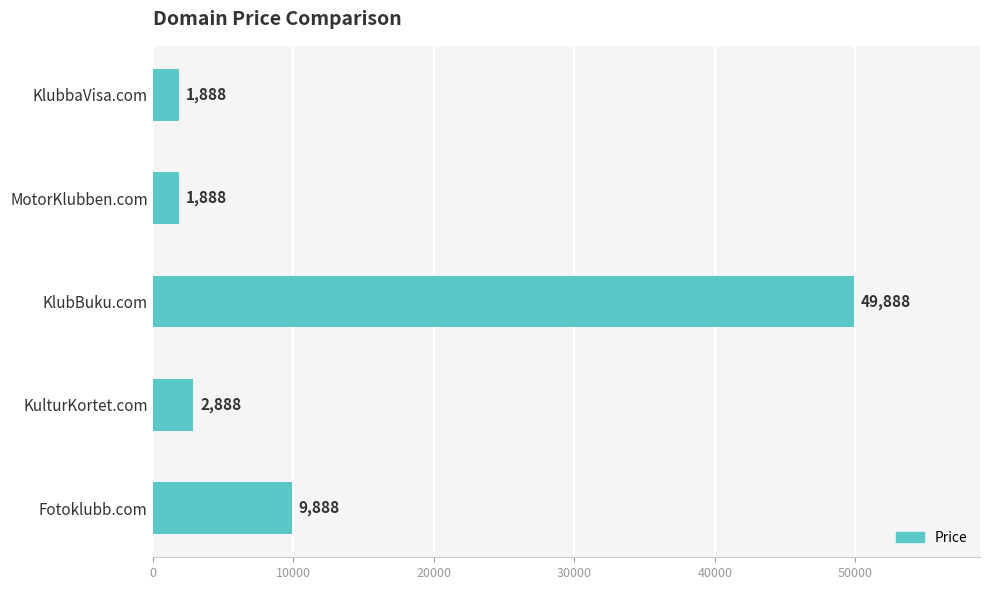

What is the maximum value shown in the chart?

49888